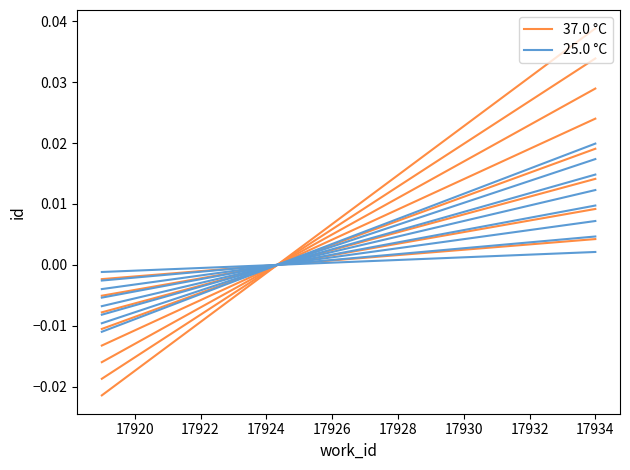

The value of 37.0 °C at 17934 is 0.0. True or false?

False